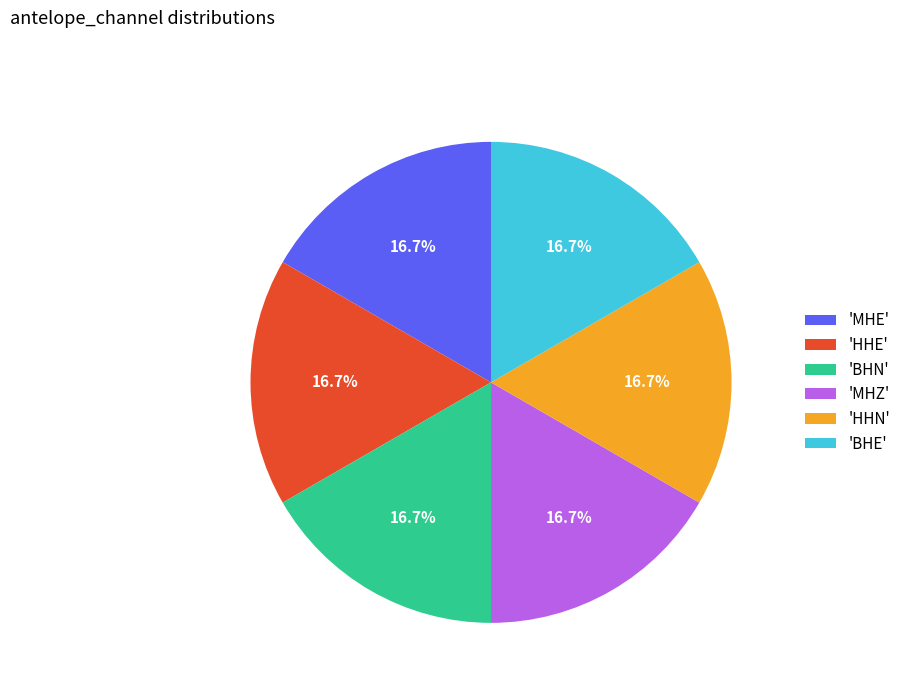

How much of the chart is everything except 'BHN'?

83.3%